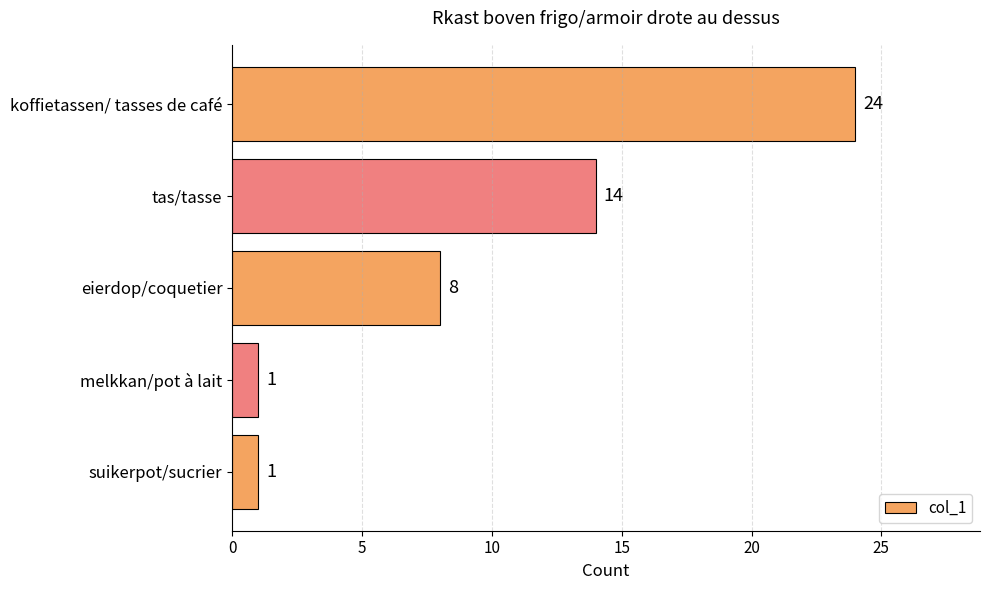

Where is the data nearest to the value 12?

tas/tasse